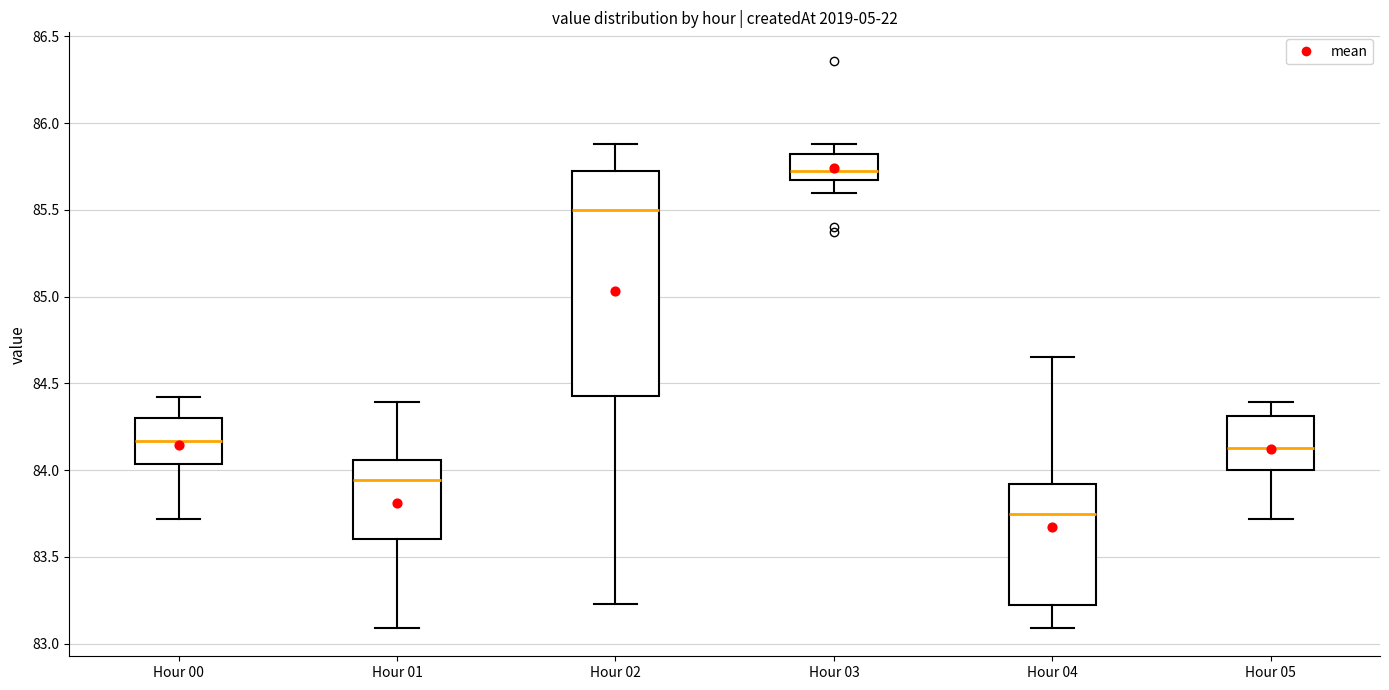

Reading left to right, transcribe this box plot: for each box, give where its median line is, the range the box spans, and where its two whiskers end, as read against the y-axis. The values are not printed on the chart, so give them approximately, as read against the axis.

Hour 00: median 84.15, box 84.05 to 84.30, whiskers 83.70 to 84.40
Hour 01: median 83.95, box 83.60 to 84.05, whiskers 83.10 to 84.40
Hour 02: median 85.50, box 84.45 to 85.70, whiskers 83.25 to 85.90
Hour 03: median 85.75, box 85.70 to 85.80, whiskers 85.60 to 85.90
Hour 04: median 83.75, box 83.20 to 83.90, whiskers 83.10 to 84.65
Hour 05: median 84.15, box 84.00 to 84.30, whiskers 83.70 to 84.40